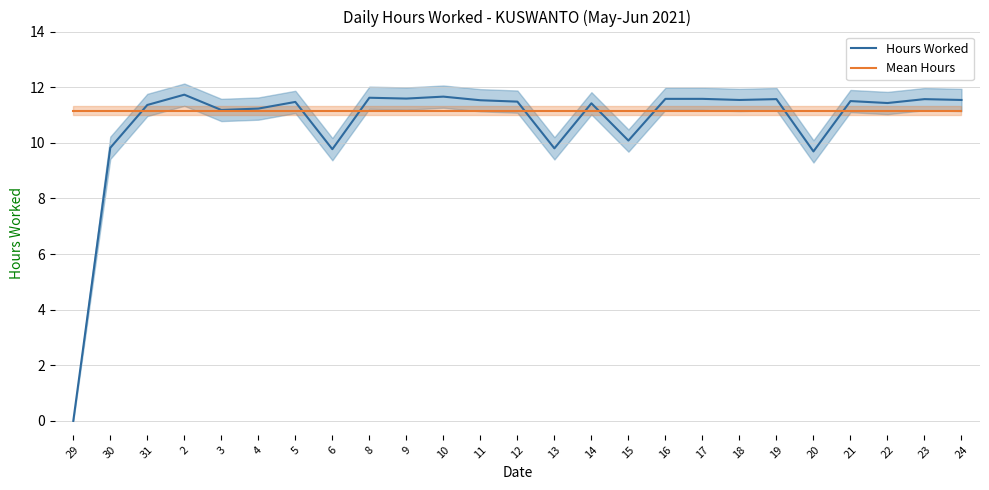

At which label does Hours Worked reach its minimum?

29